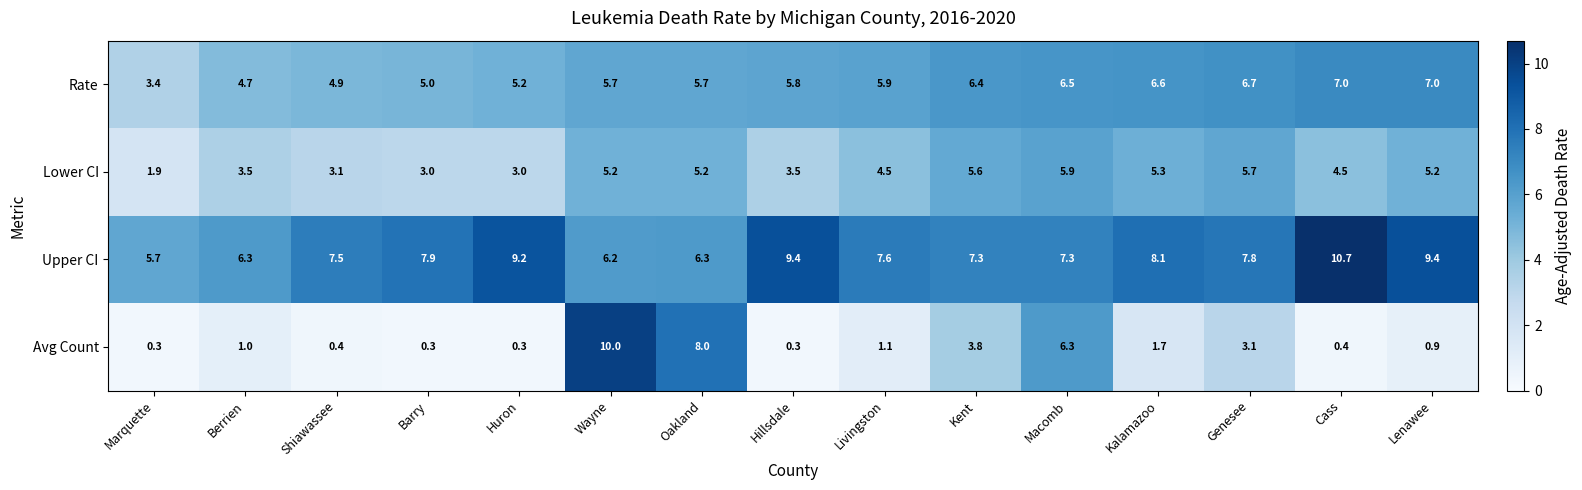

What is the sum of the Upper CI values at Barry and Lenawee?

17.3